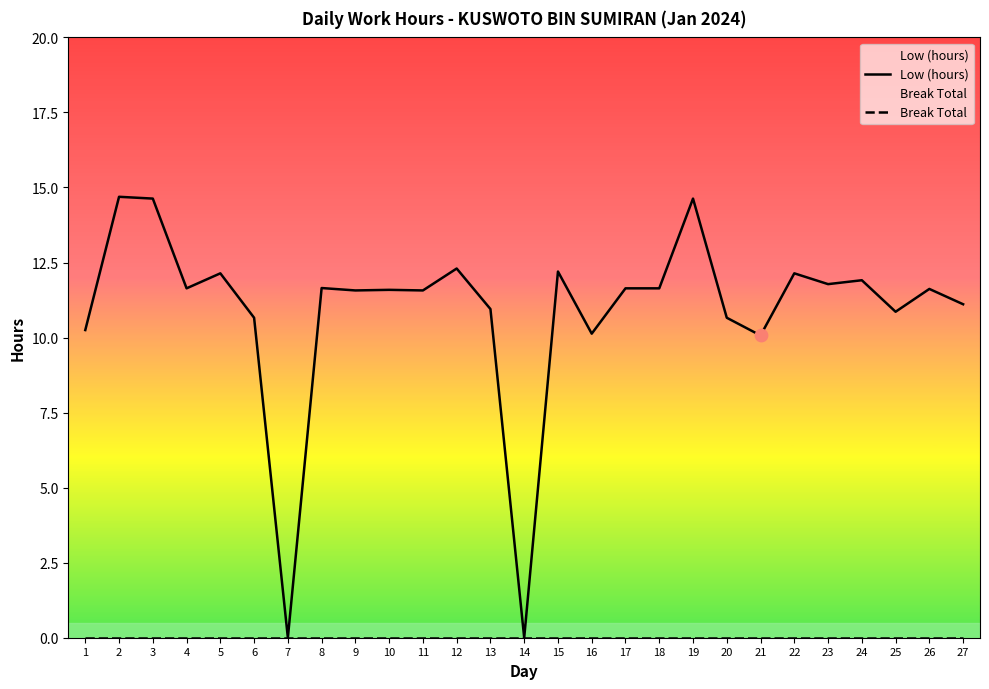

What is the total value across all series at 13?

10.9